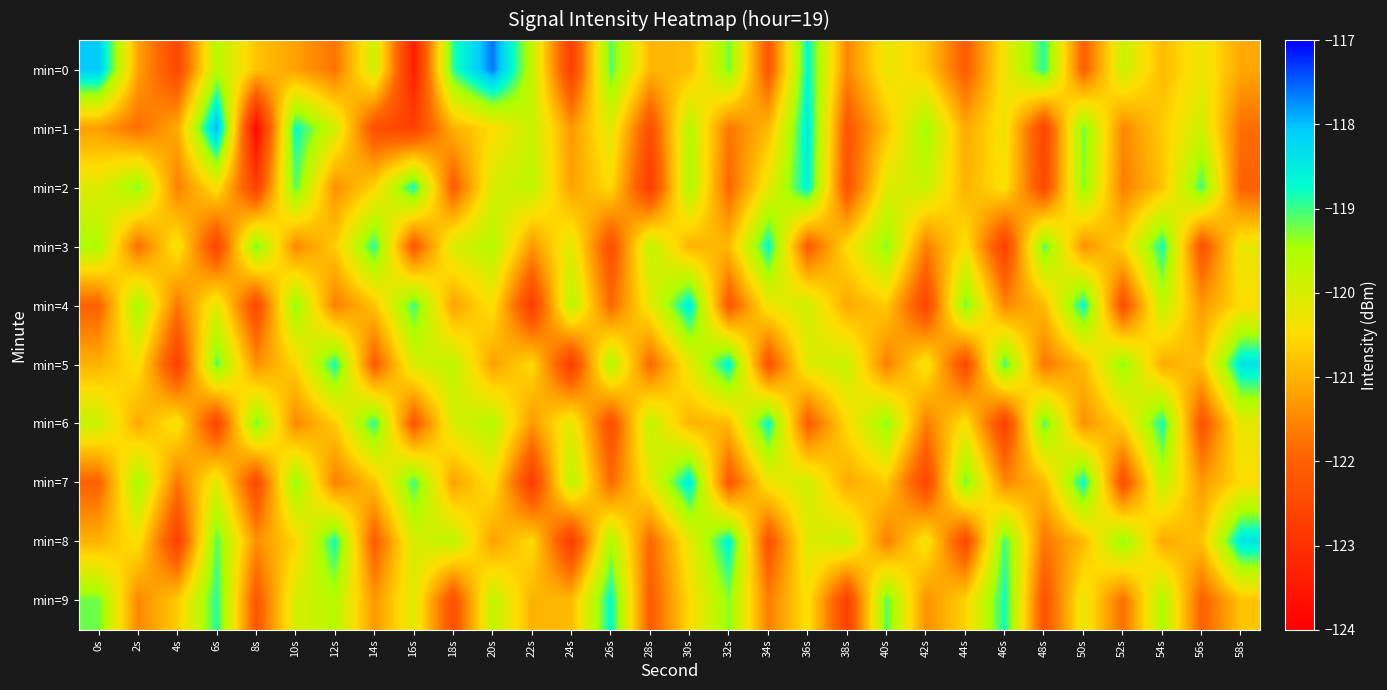

How many distinct data groups are displayed?

10